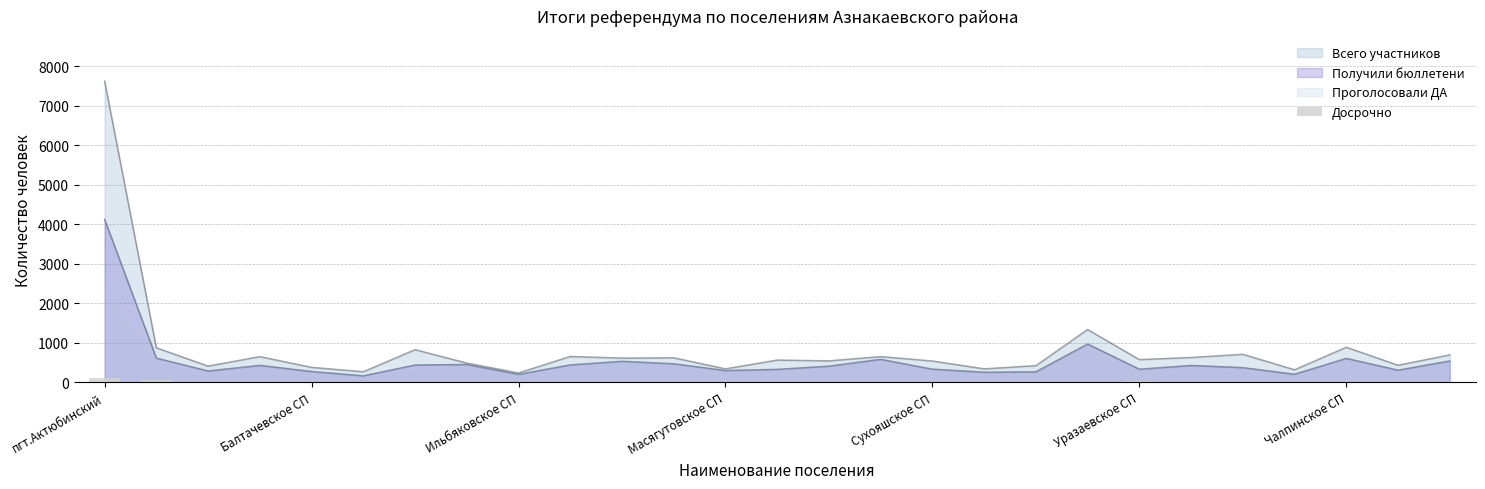

What is the highest value of the Всего участников series?

7621